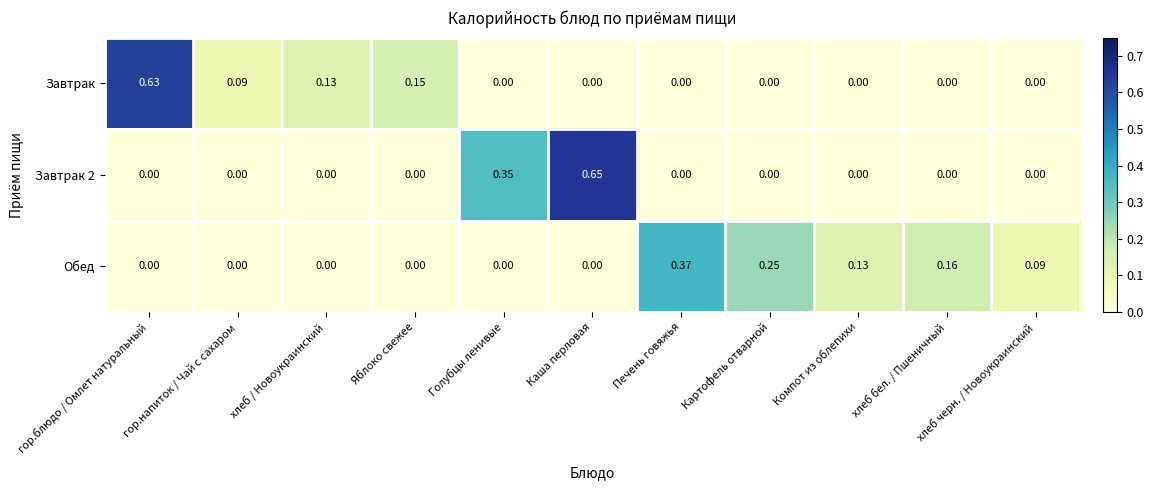

Count the number of categories in the chart.

11